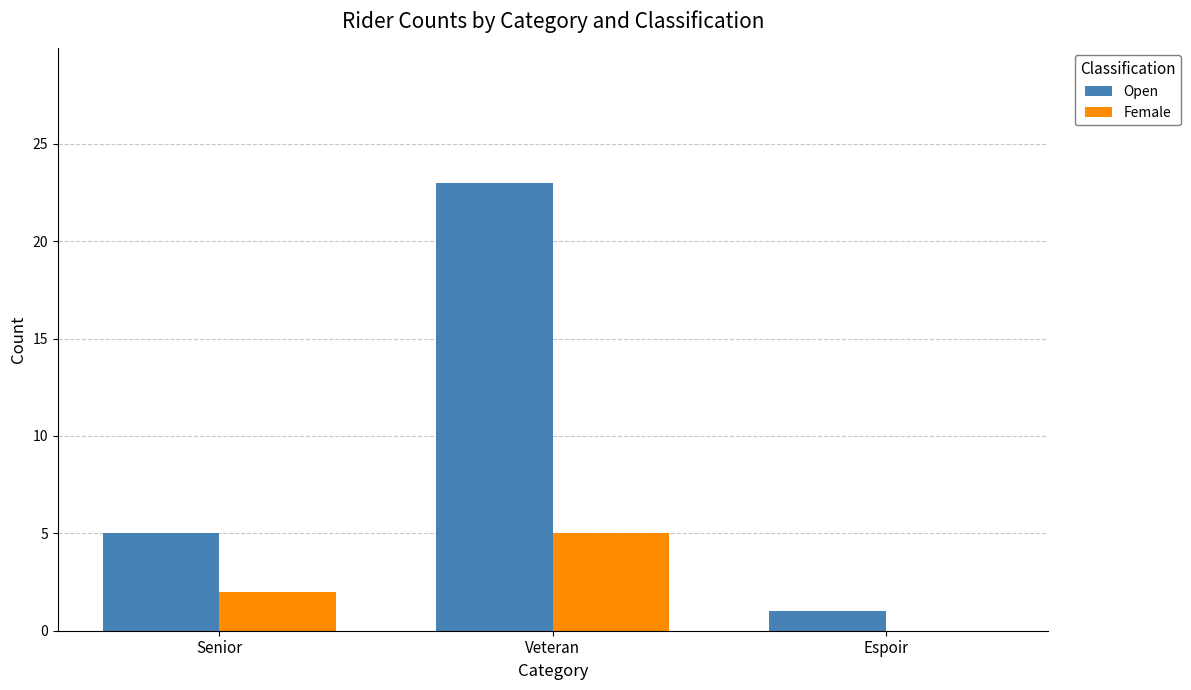

At which label does Female reach its peak?

Veteran